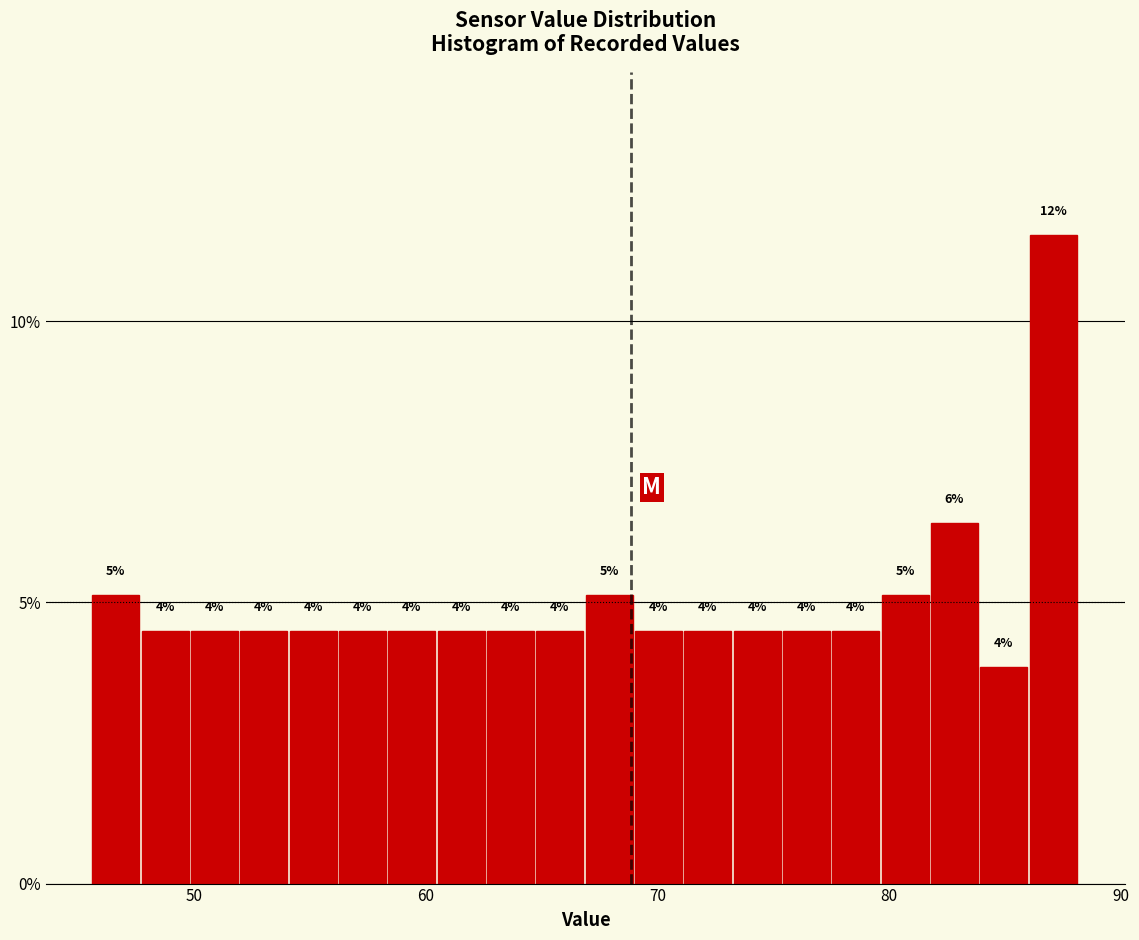

Read against the x-axis, roughly where is the centre of the tallest bar?

87